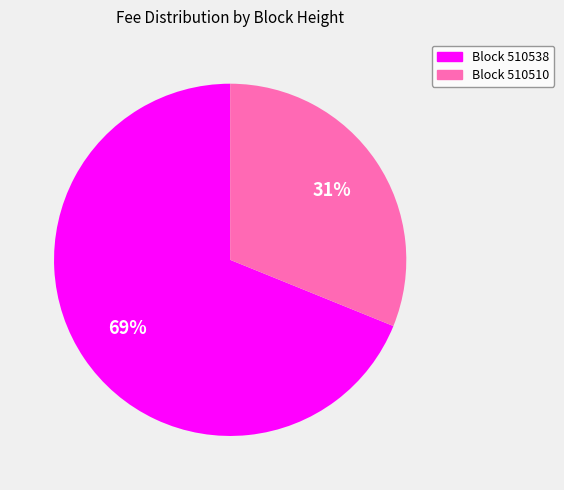

How many segments does this pie chart have?

2